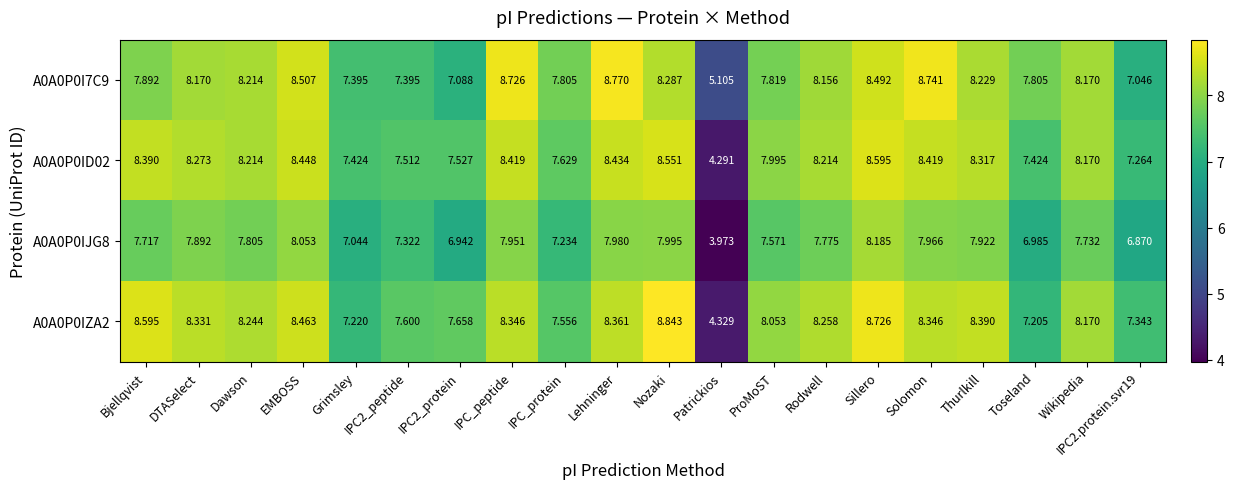

At which label is A0A0P0IZA2 closest to 6?

Toseland